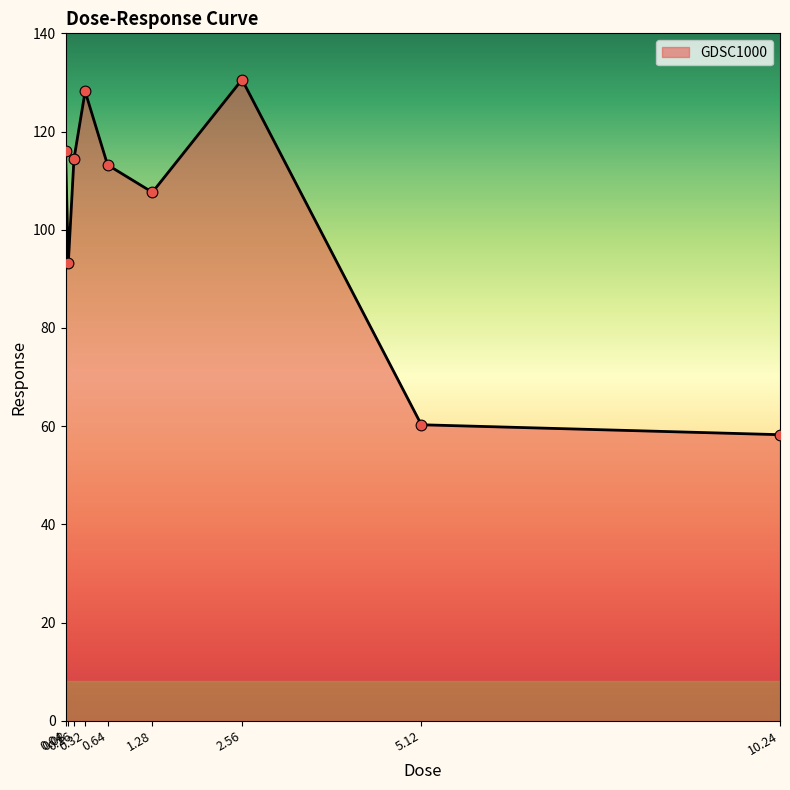

What is the ratio of the value at 0.32 to the value at 0.16?

1.1